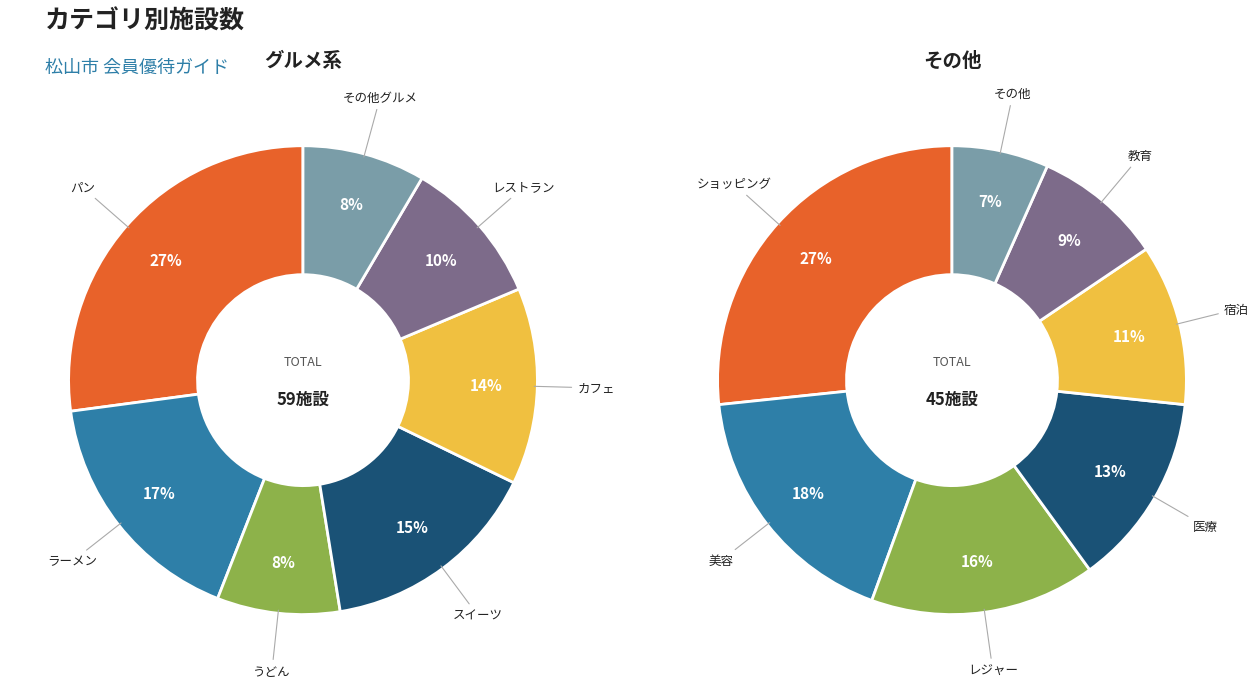

To the nearest percent, what is the difference between the largest and smallest slice percentages?

19%